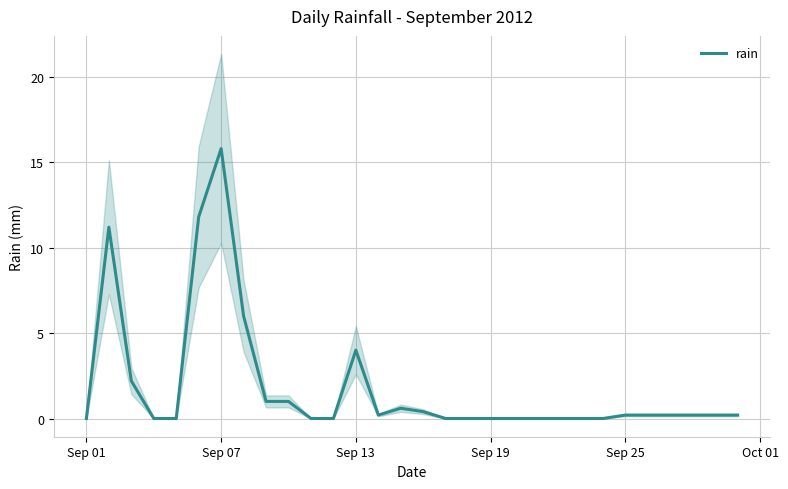

The value of rain at Sep 07 is 21.4. True or false?

False